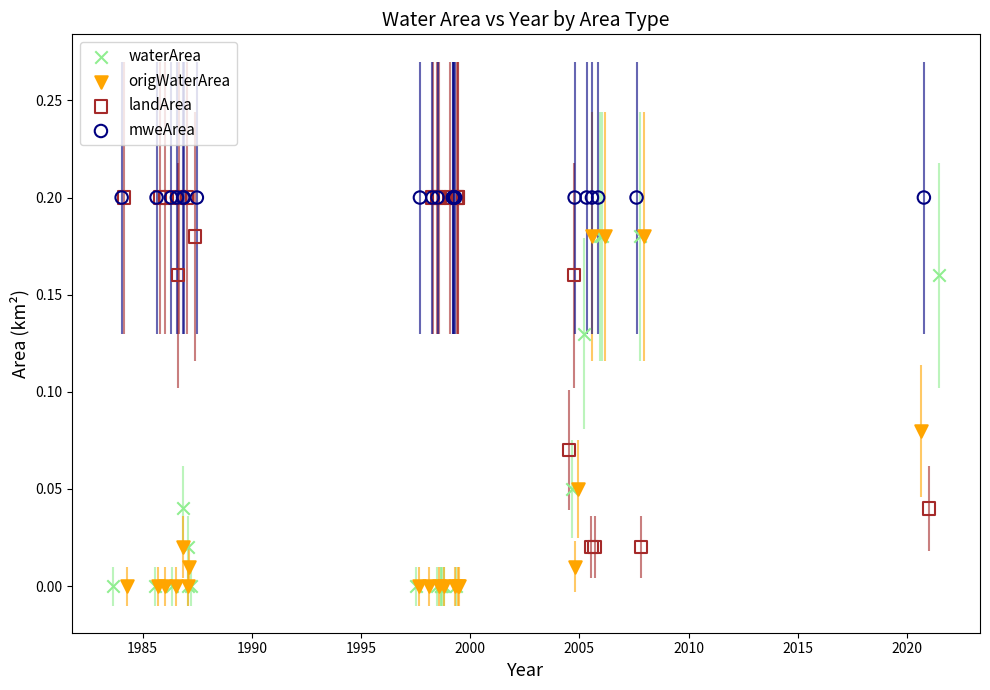

What are all the series names shown in the legend?

waterArea, origWaterArea, landArea, mweArea